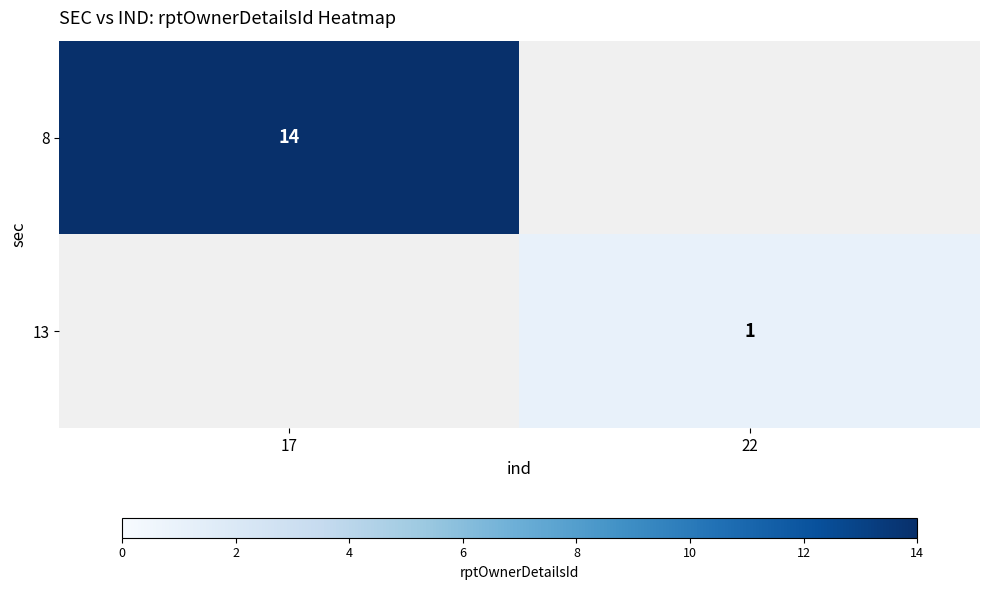

True or false: 13 has a value of 2 at 22.

False